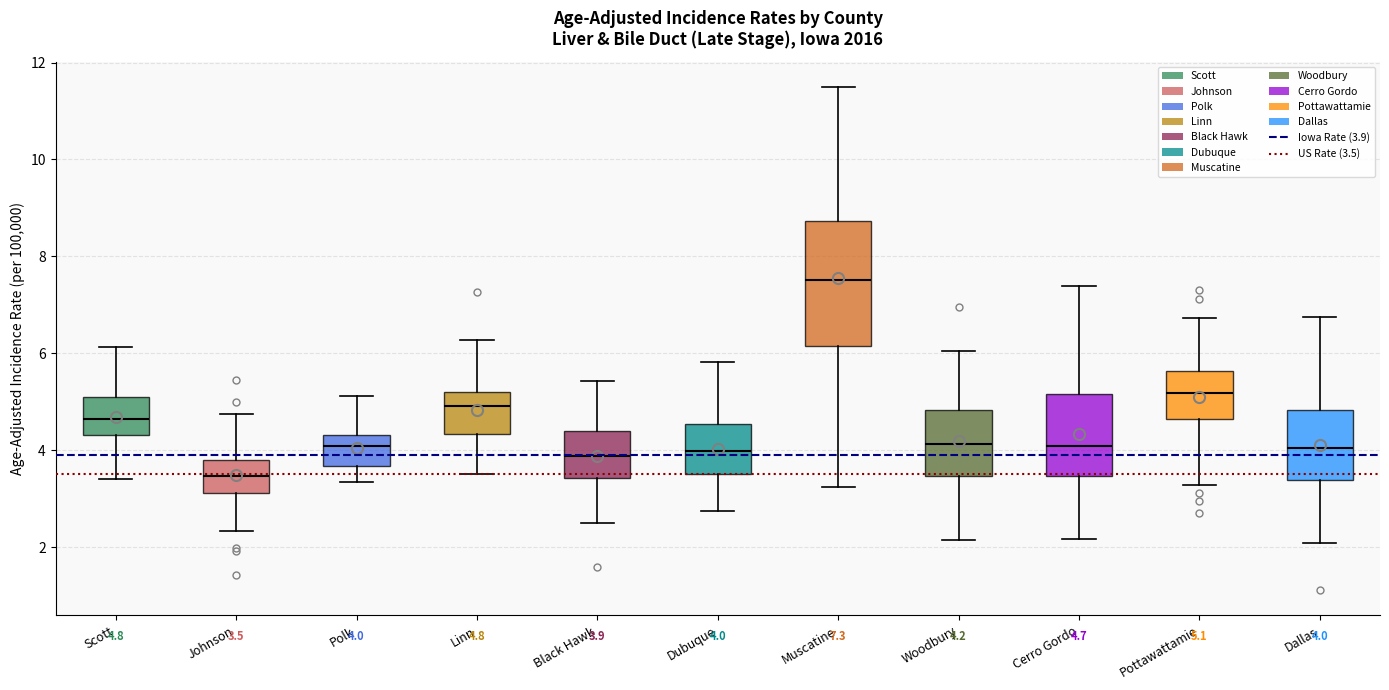

Which box is the tallest, from its lower edge to its upper edge?

Muscatine